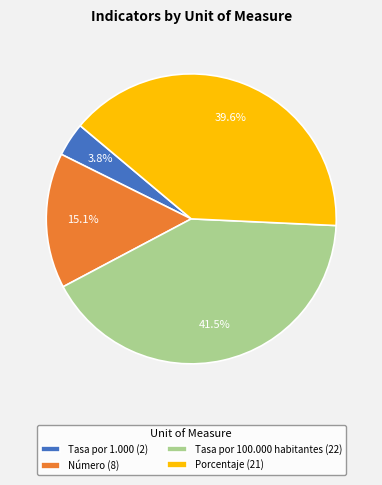

What portion of the pie excludes Número?

84.9%